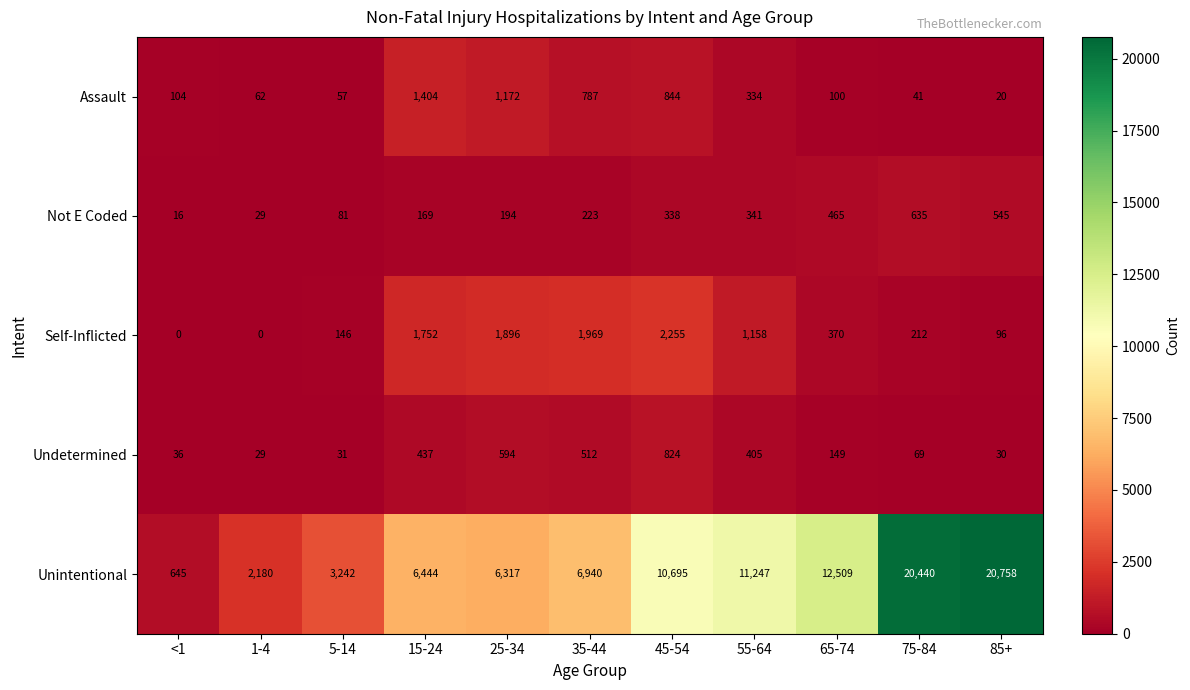

The value of Unintentional at 55-64 is 11247. True or false?

True